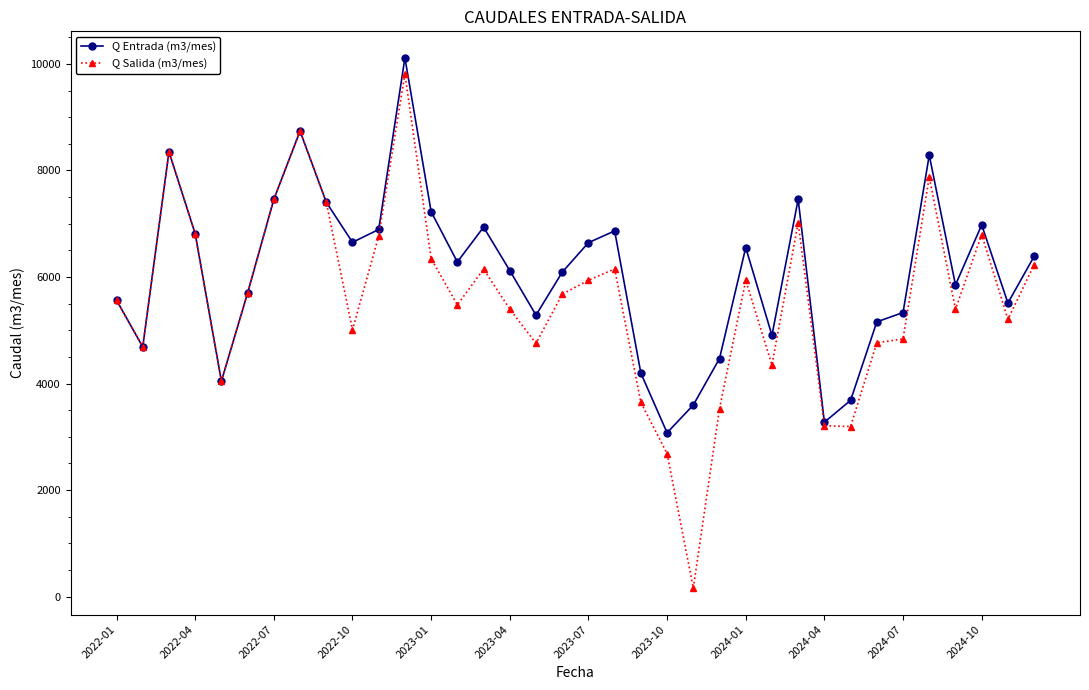

What is the value of the Q Salida (m3/mes) point at the 21st from the left?

3645